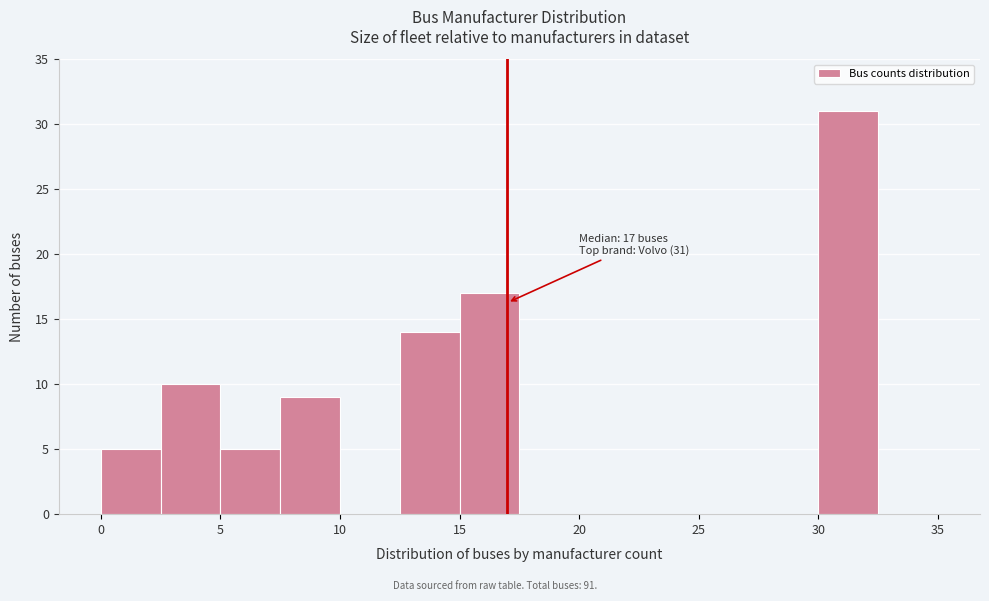

Over which range of the x-axis is the bar tallest?

30.0 to 32.5